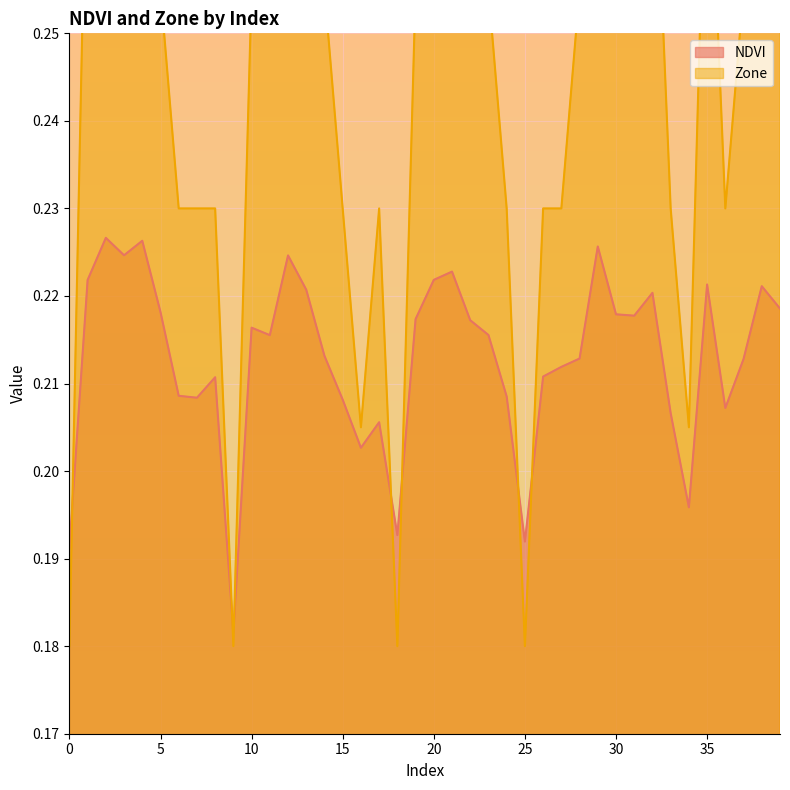

What is the maximum value shown in the chart?

0.3